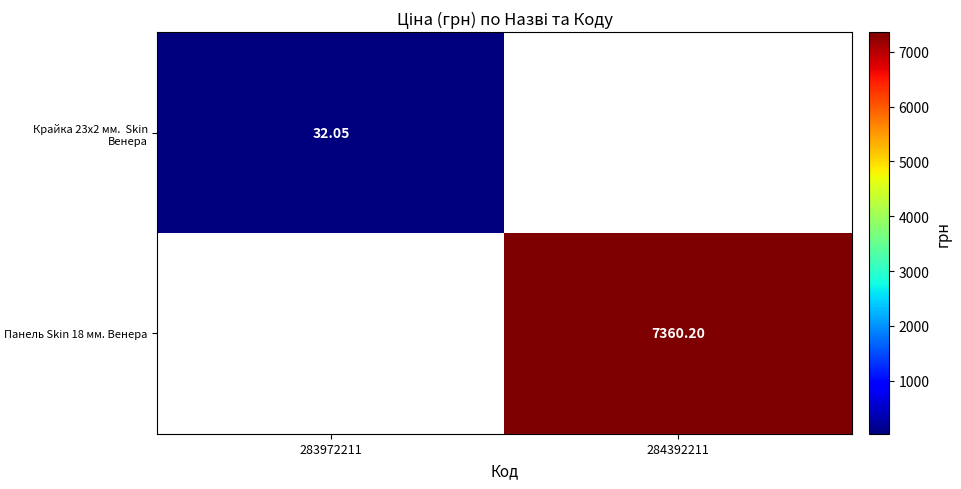

What is the difference between the Крайка 23x2 мм. Skin Венера values at 283972211 and 284392211?

32.0